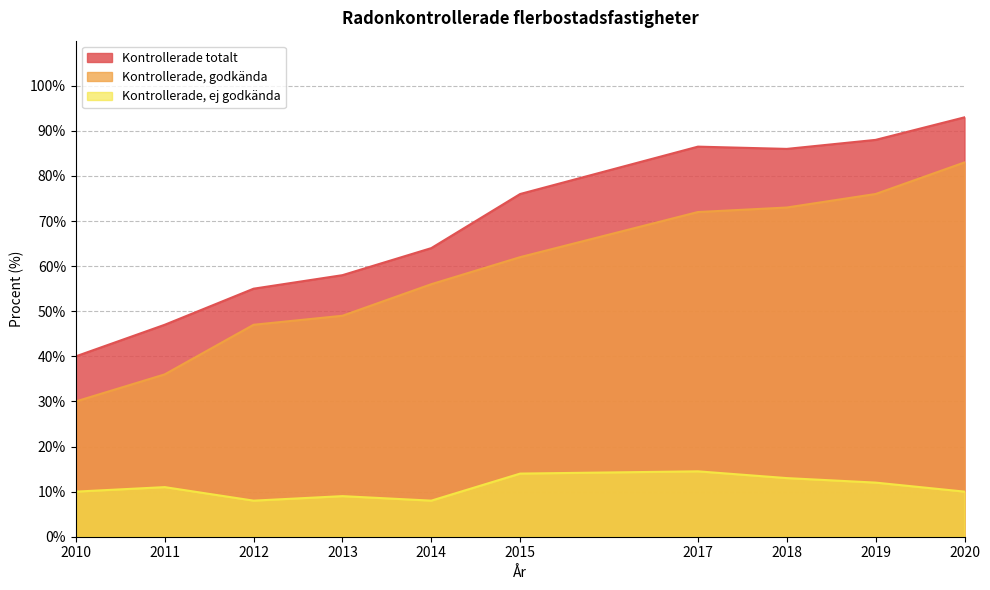

At how many categories does at least one series exceed 67?

5